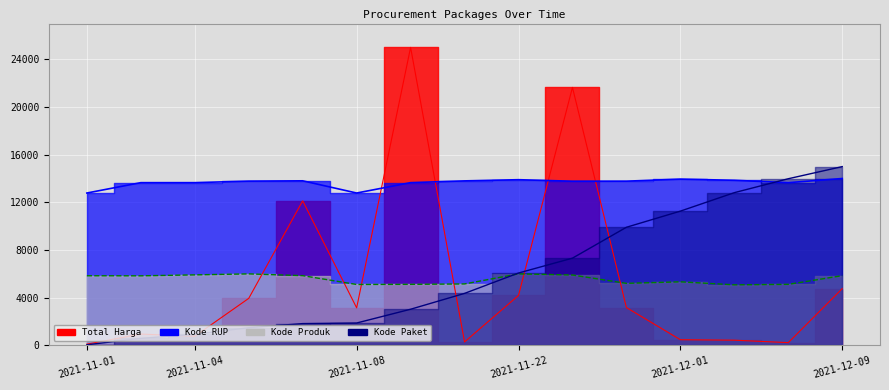

How many times do Kode Paket and Kode Produk cross each other?

1